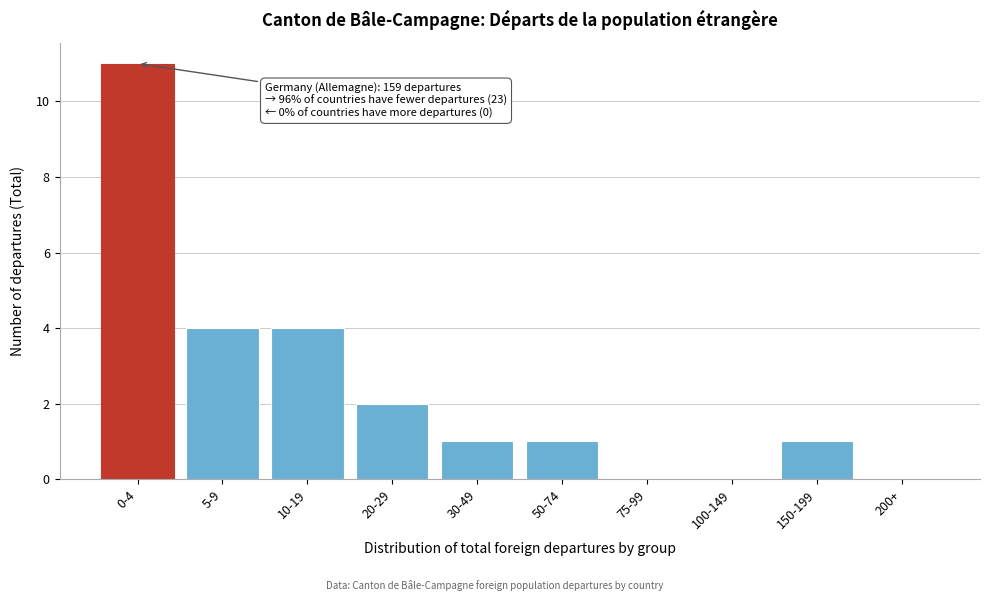

Reading left to right, transcribe all the data shown in this chart.

0-4=11	5-9=4	10-19=4	20-29=2	30-49=1	50-74=1	75-99=0	100-149=0	150-199=1	200+=0